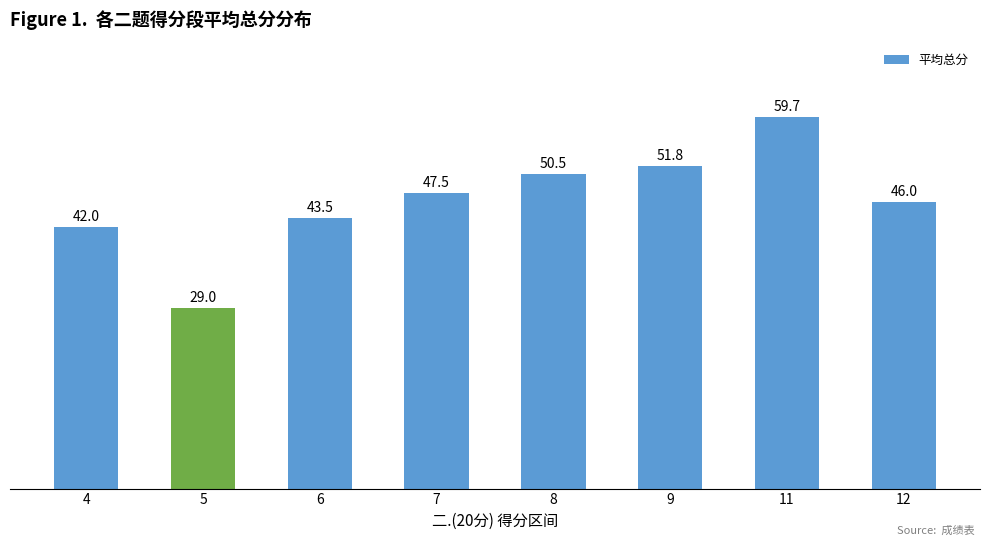

What is the difference between the maximum and minimum values?

30.7